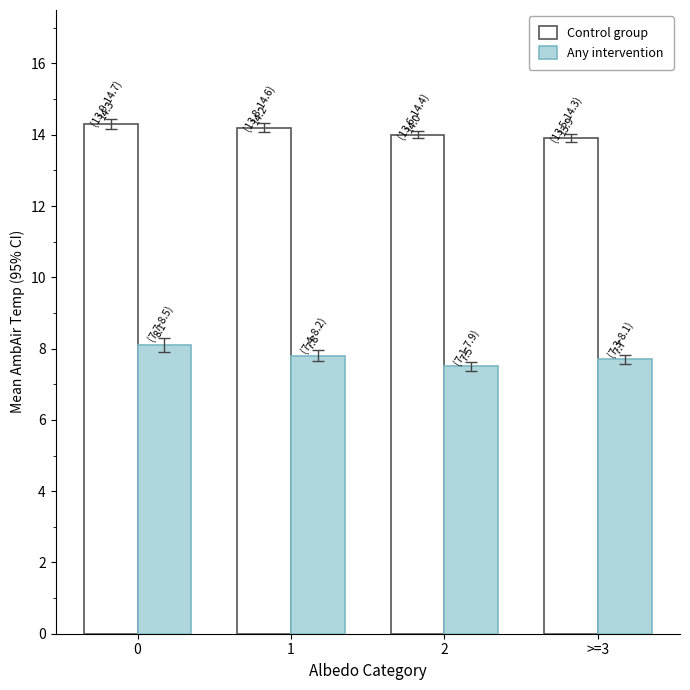

What is the difference between the highest and lowest values at >=3?

6.2